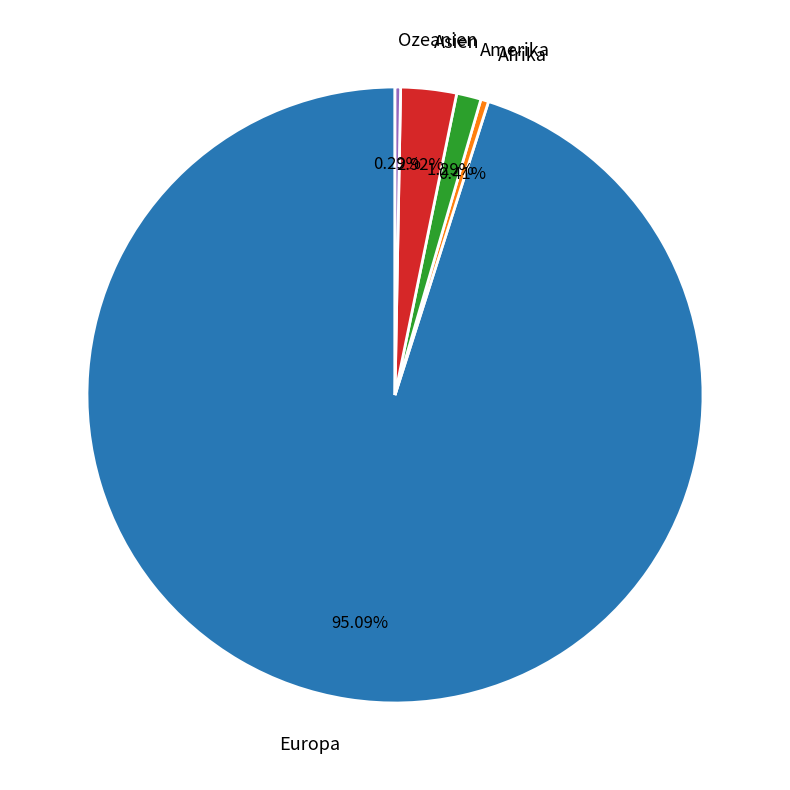

Which slice is the largest?

Europa